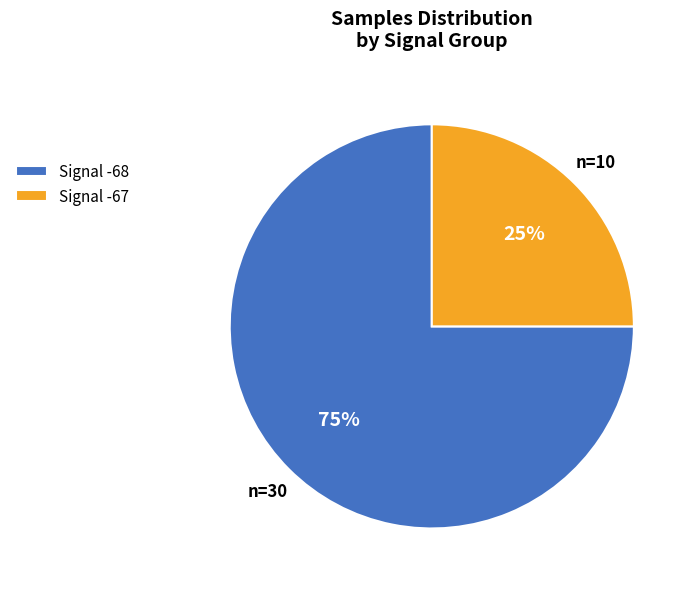

What is the ratio of the value at Signal -68 to the value at Signal -67?

3.0